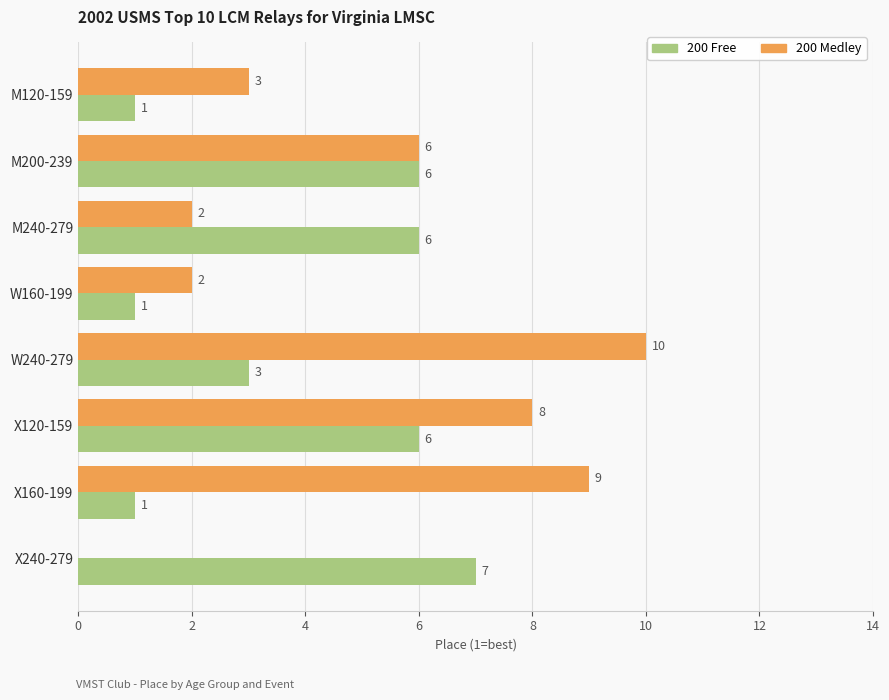

Between M120-159 and X240-279, which series saw the biggest shift?

200 Free